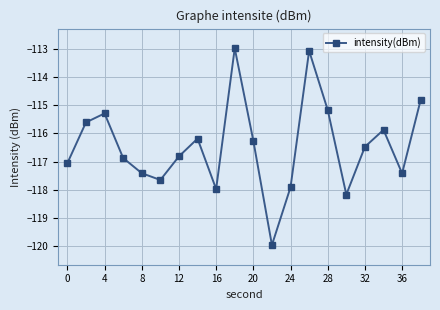

How many interior local peaks (higher than both neighbors) does the data have?

5